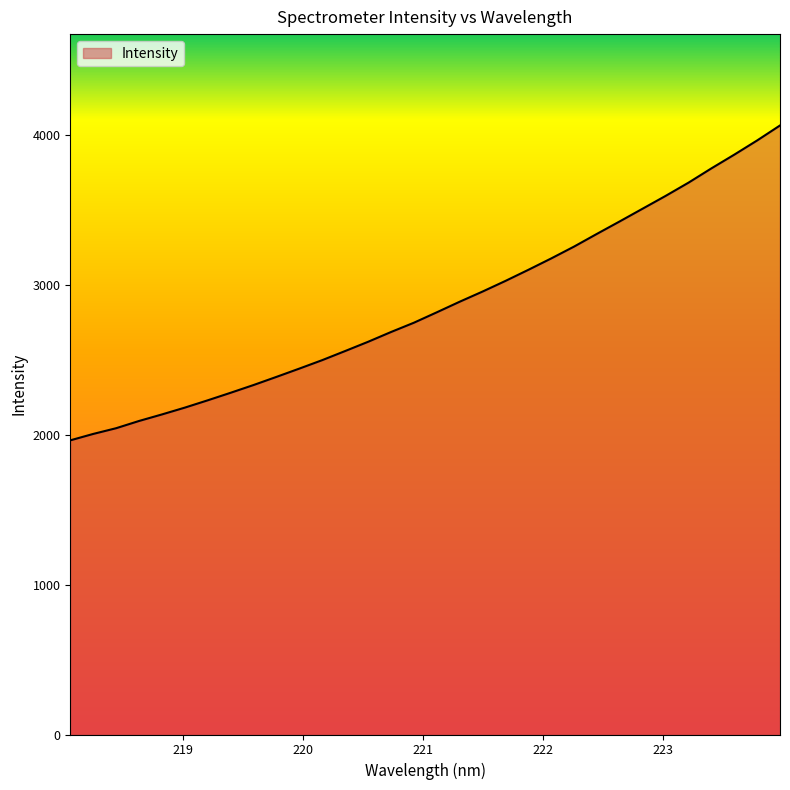

What is the greatest value displayed?

4062.9